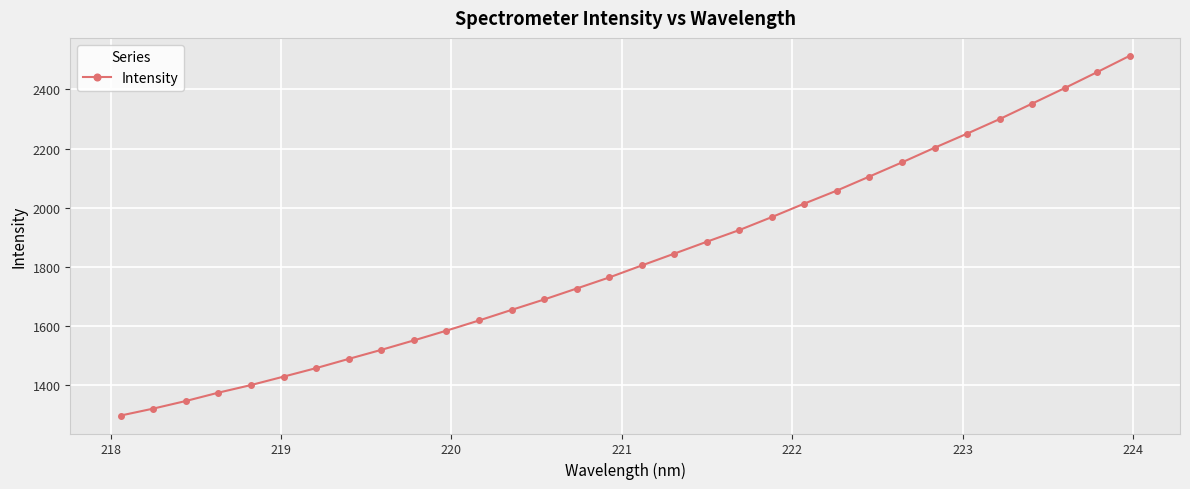

What is the minimum value shown in the chart?

1297.5